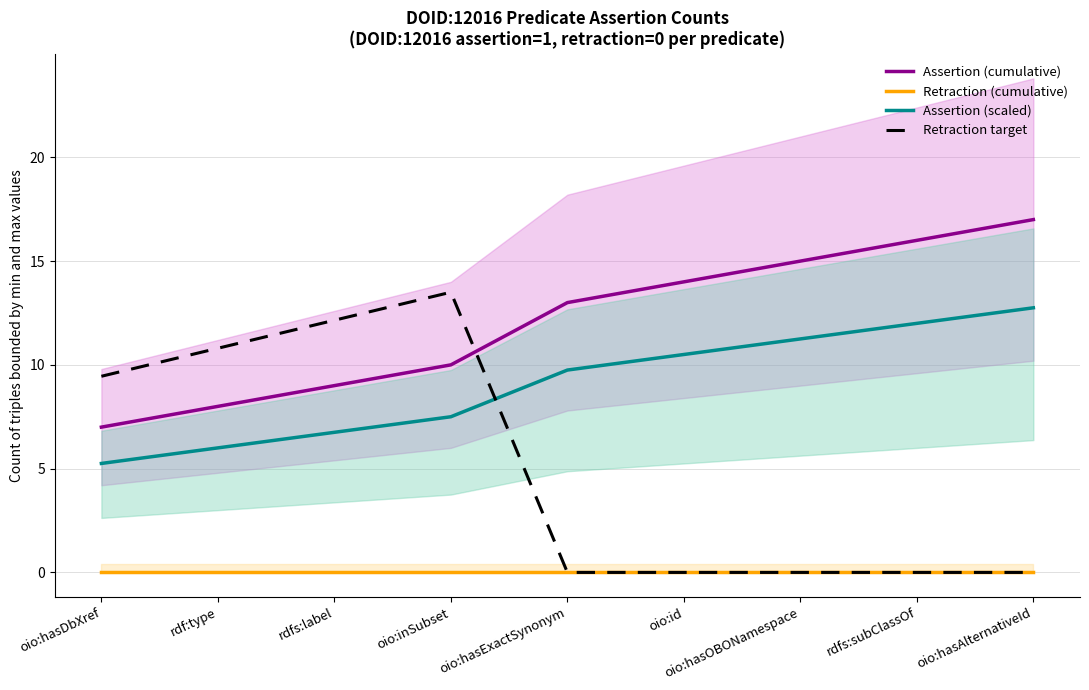

The Retraction target series shows 5.1 at oio:inSubset. True or false?

False